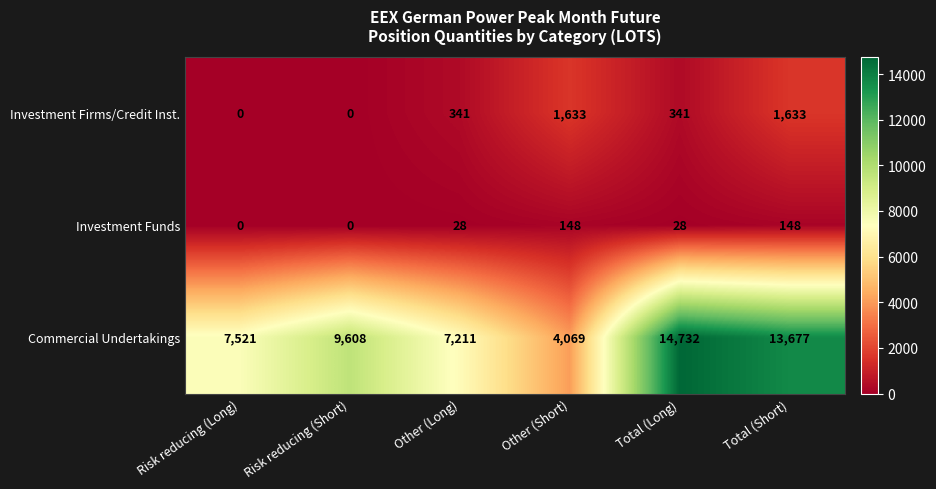

The value of Investment Funds at Total (Long) is 17. True or false?

False